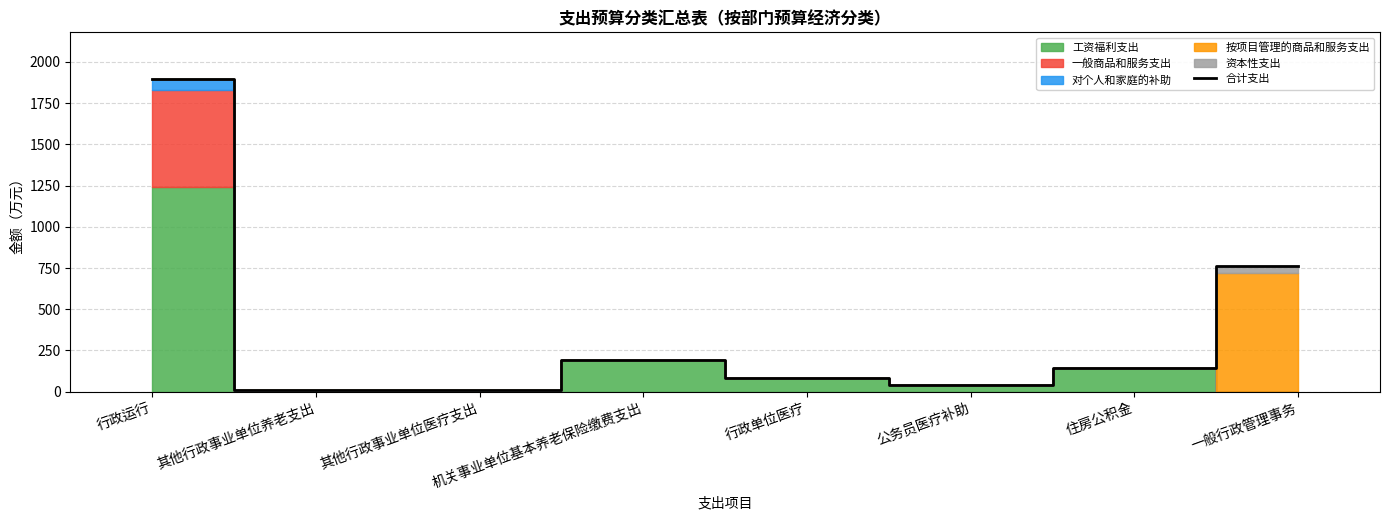

At which category does the chart reach its minimum across all series?

其他行政事业单位养老支出